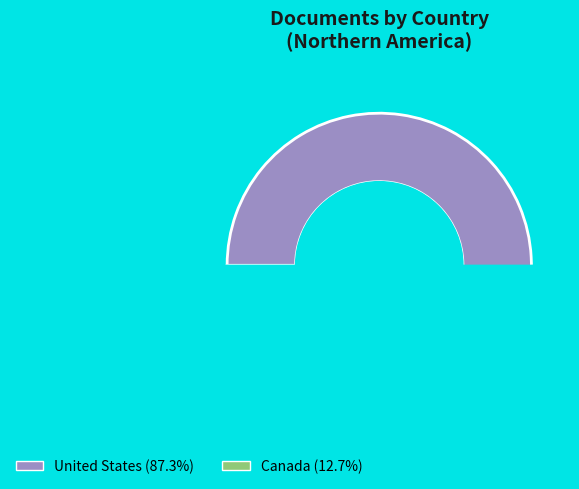

Rank the categories by value from lowest to highest.

Canada, United States